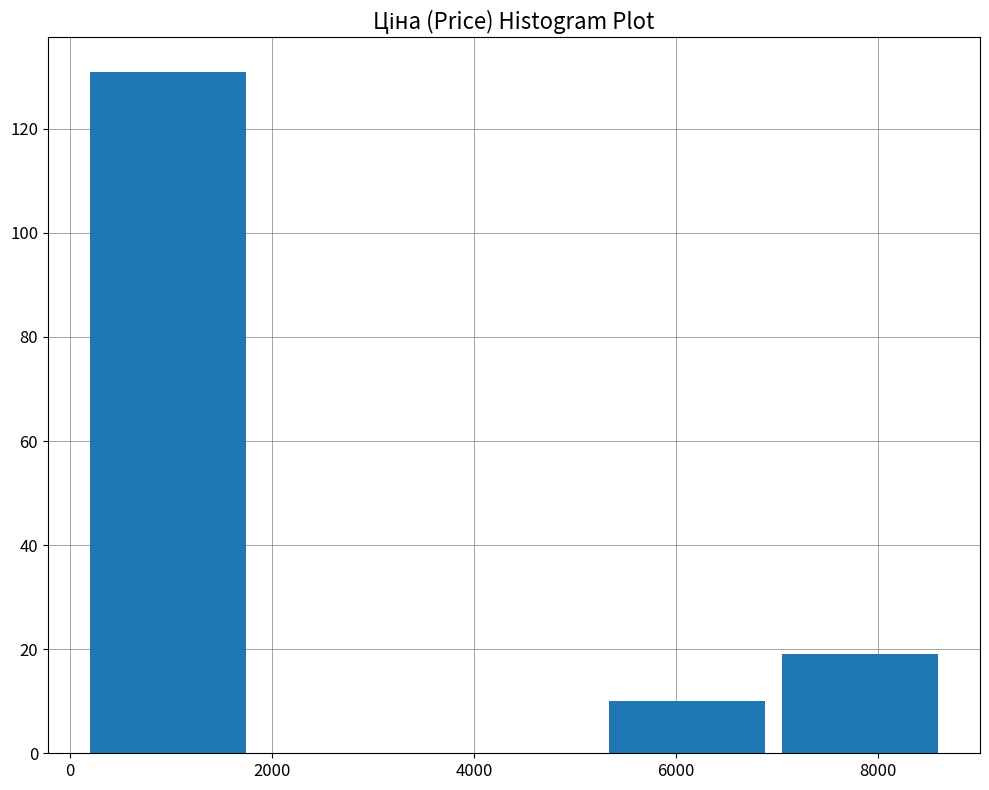

Reading left to right, transcribe this chart: for each bar, give the range it covers on the x-axis and its height. Neither the bar edges nor the heights are printed on the chart, so give them approximately, as read against the axes.

200 to 1800: 132
1800 to 3600: 0
3600 to 5200: 0
5200 to 7000: 10
7000 to 8600: 20